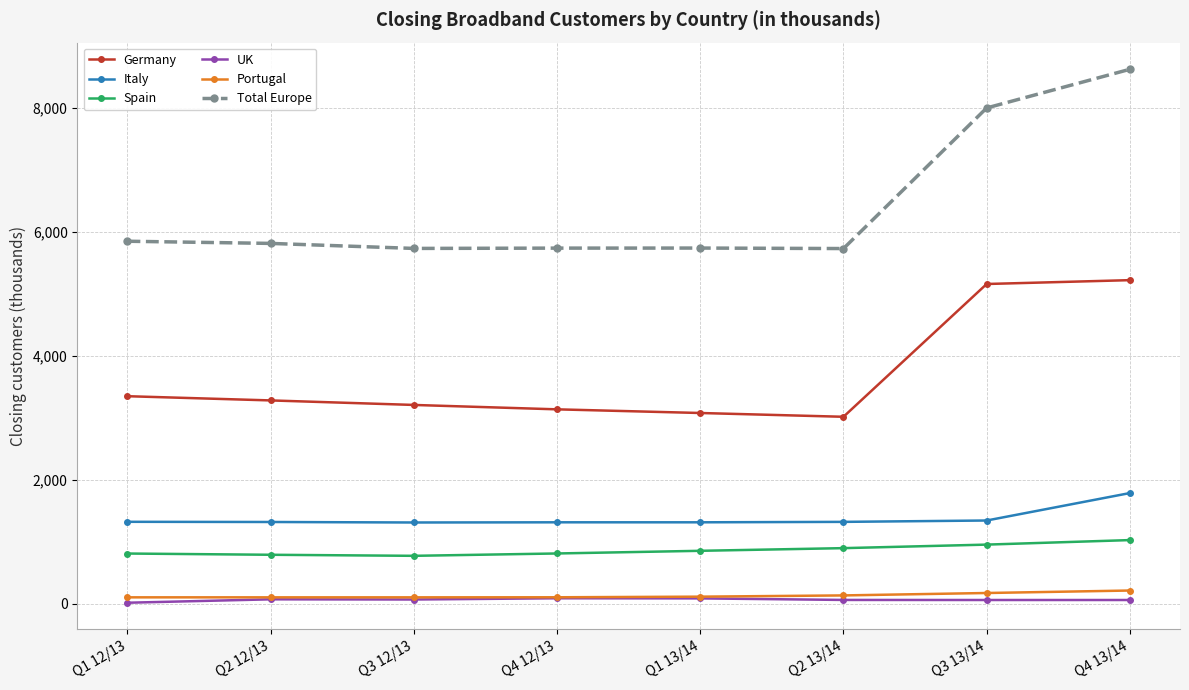

Is the value of Total Europe at Q4 13/14 greater than the value of Portugal at Q3 12/13?

Yes